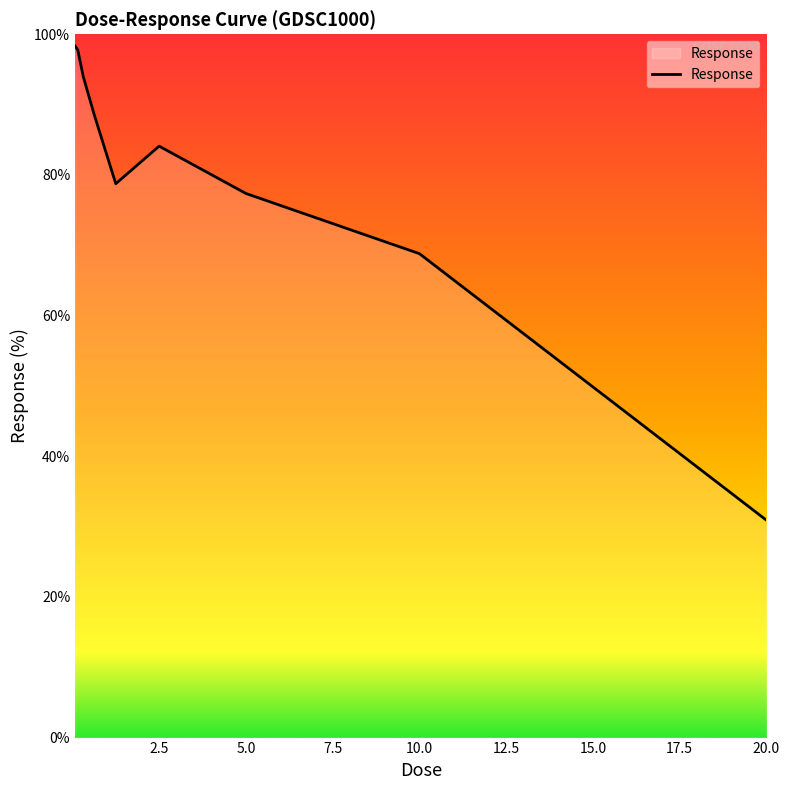

What is the minimum value shown in the chart?

30.9